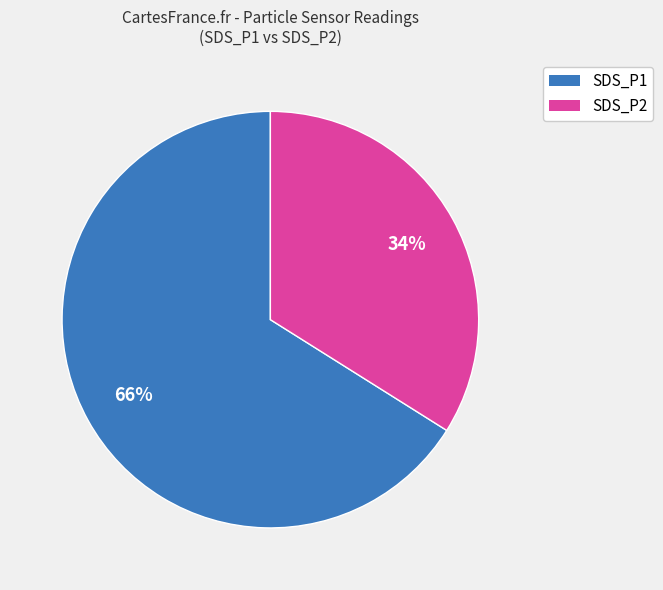

Is the sum of SDS_P2 and SDS_P1 greater than half?

Yes